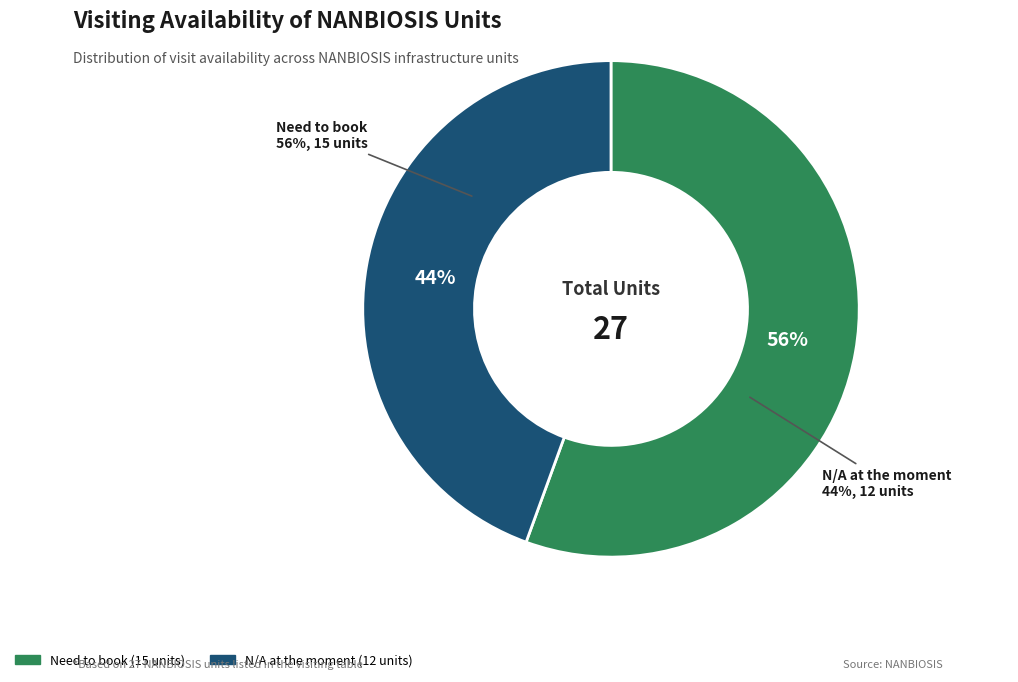

What percentage is the Need to book slice, to the nearest percent?

56%